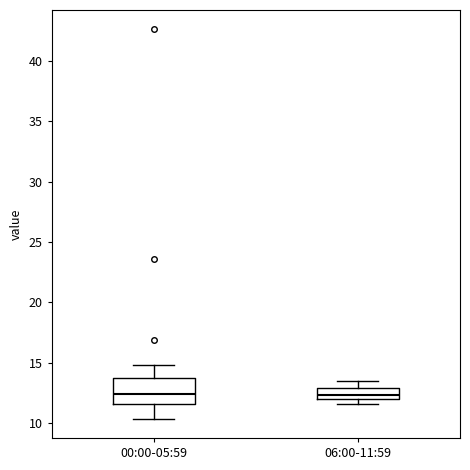

Reading left to right, read every box against the y-axis: the position of its median line, the range the box covers, and the ends of its whiskers. The values are not printed on the chart, so give them approximately, as read against the axis.

00:00-05:59: median 12.5, box 11.5 to 13.5, whiskers 10.5 to 15.0
06:00-11:59: median 12.5, box 12.0 to 13.0, whiskers 11.5 to 13.5